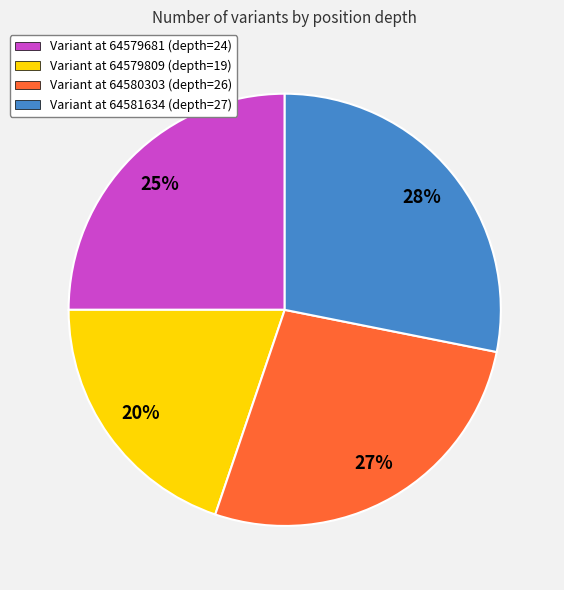

What is the smallest slice in the pie chart?

Variant at 64579809 (depth=19)